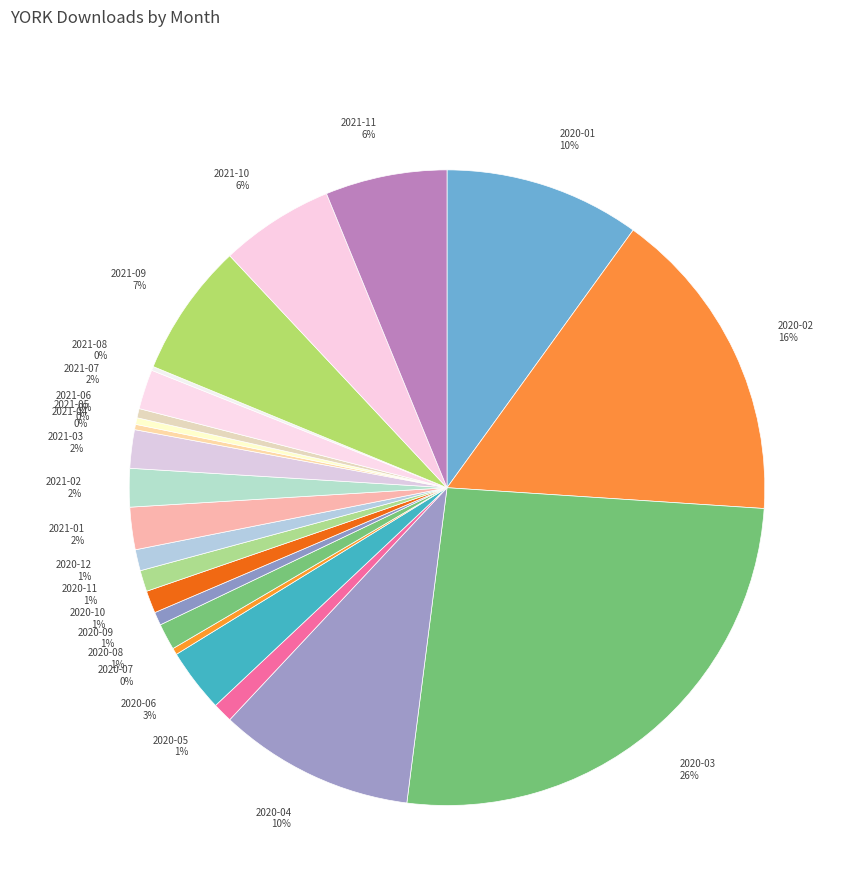

Is it true that 2021-07 is 2% of the pie?

True